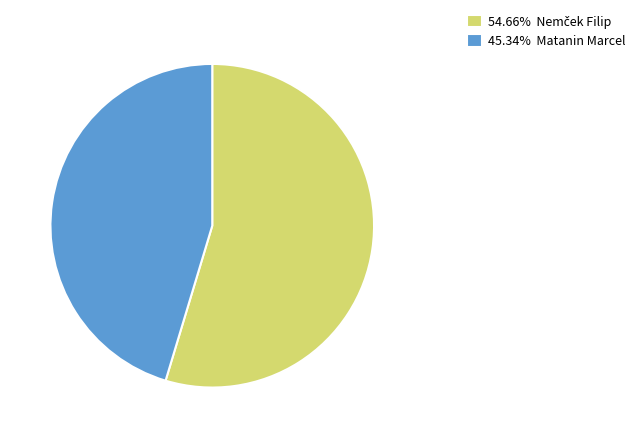

Is there a majority slice in this chart?

Yes